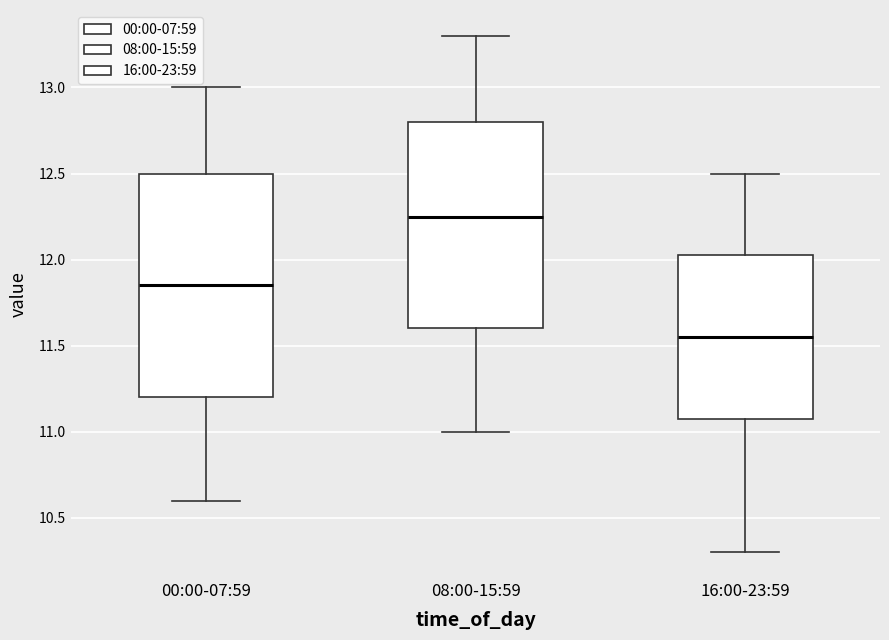

Which box's median line is the lowest?

16:00-23:59